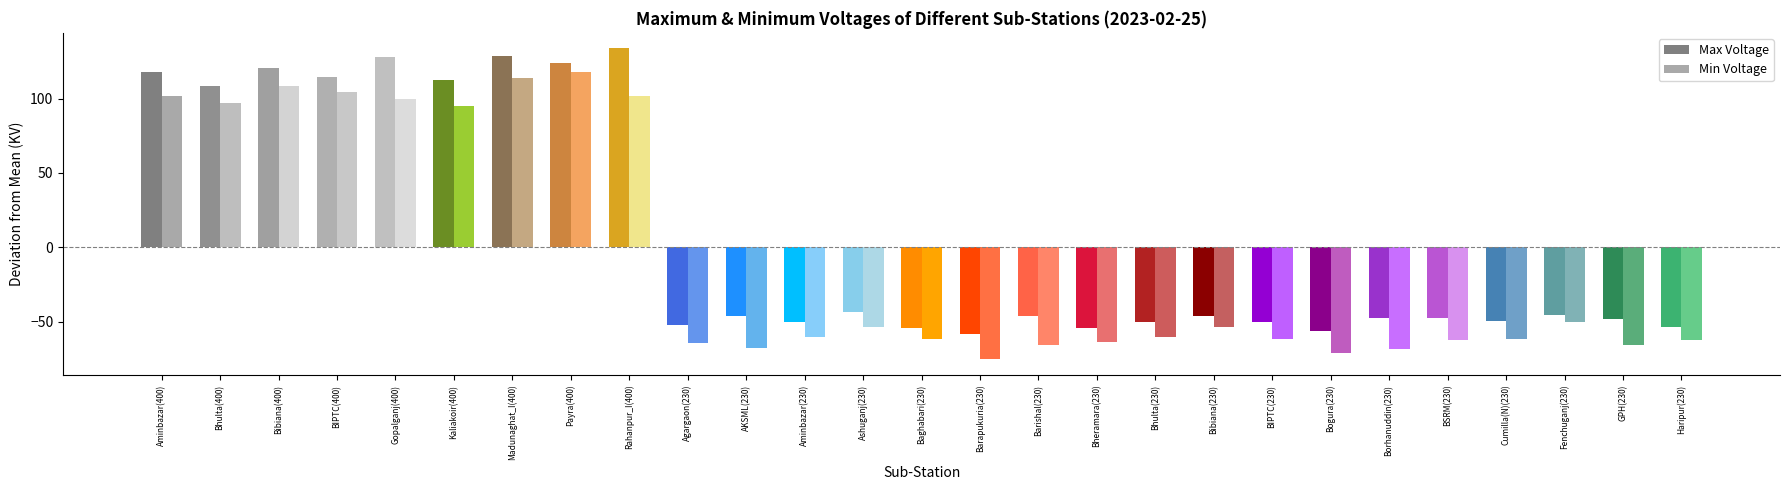

Is the value of Max Voltage at Barapukuria(230) greater than the value of Min Voltage at Baghabari(230)?

Yes